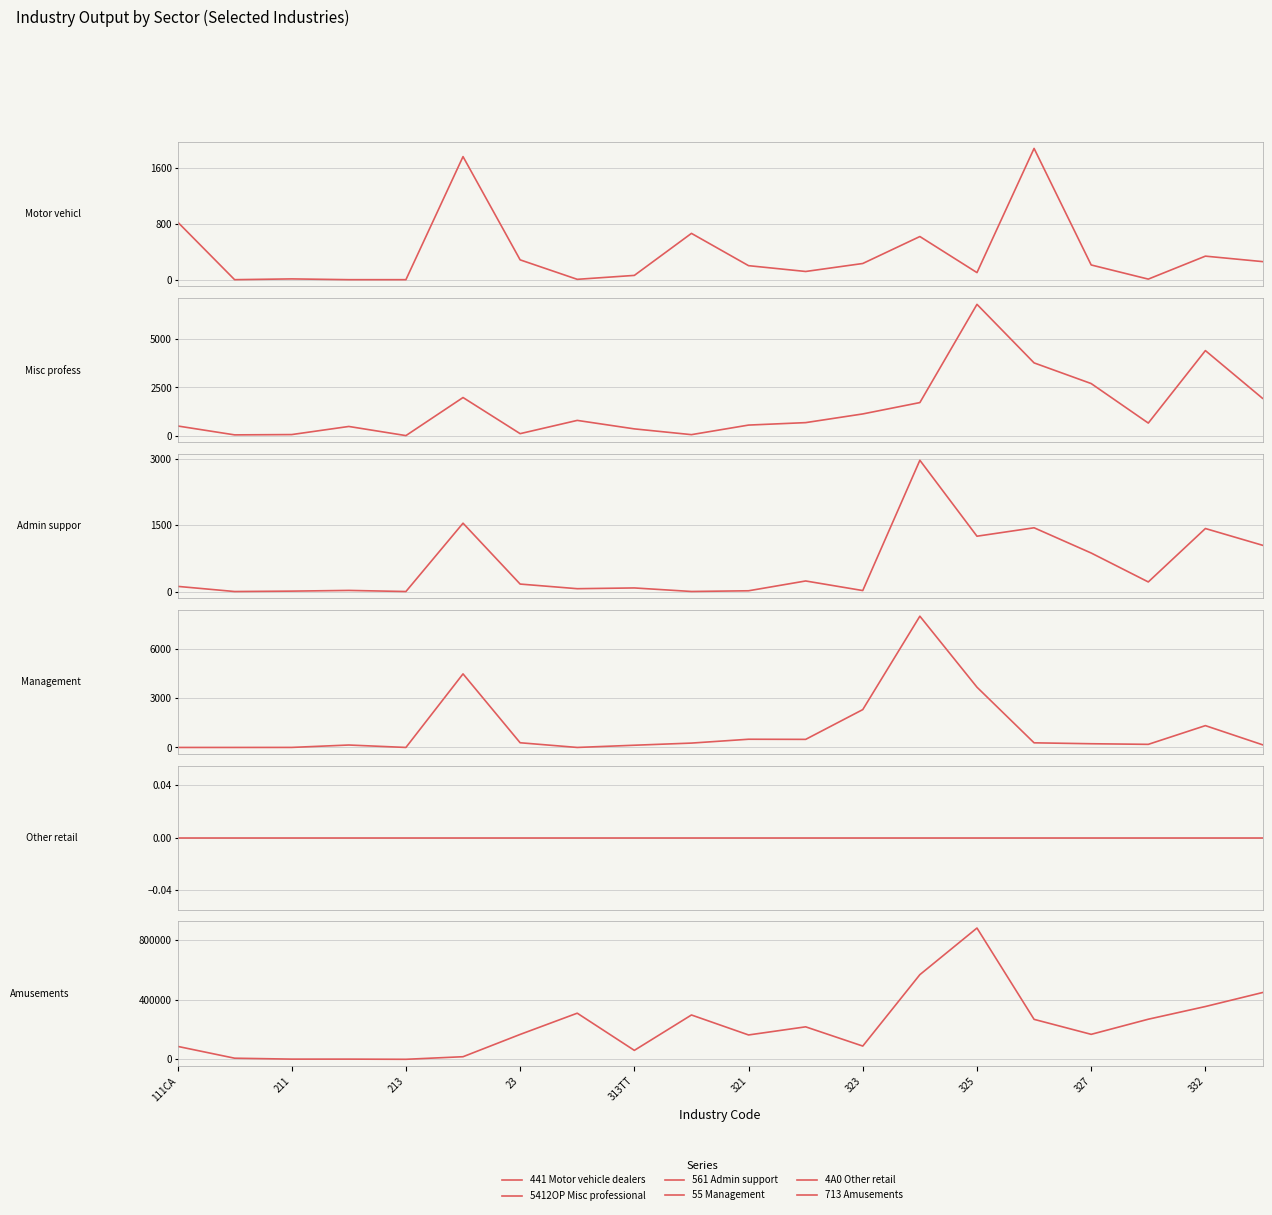

Where is 561 Admin support nearest to the value 1486?

15